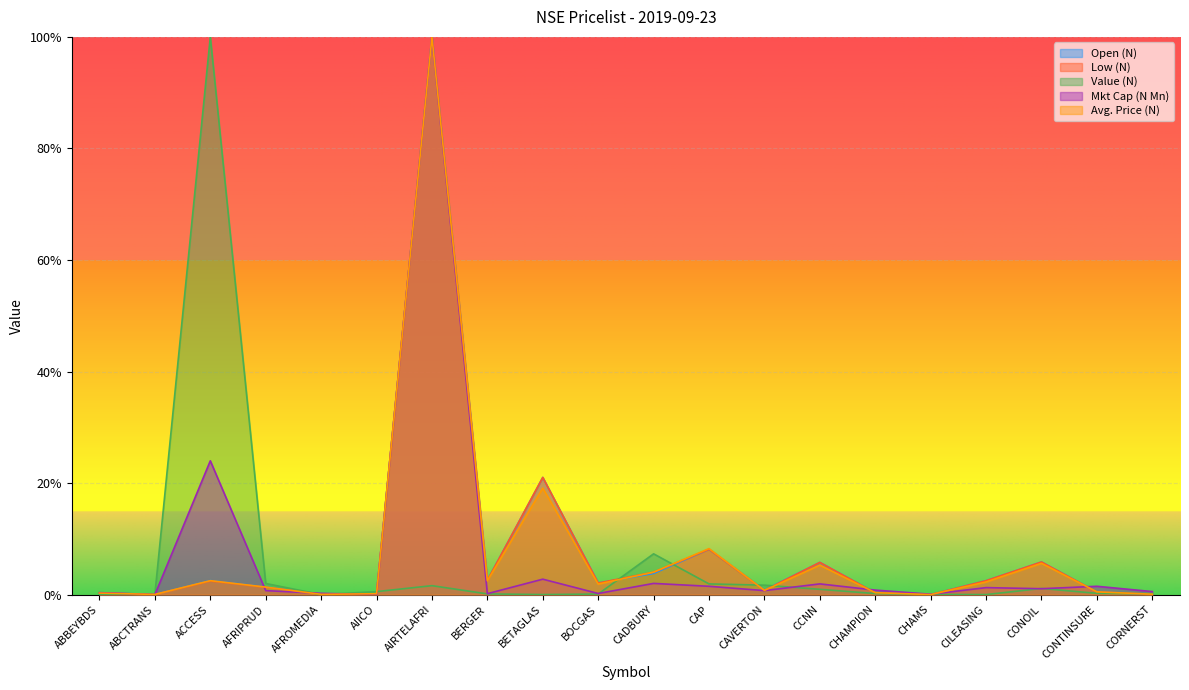

At which label is Avg. Price (N) closest to 0?

CHAMS